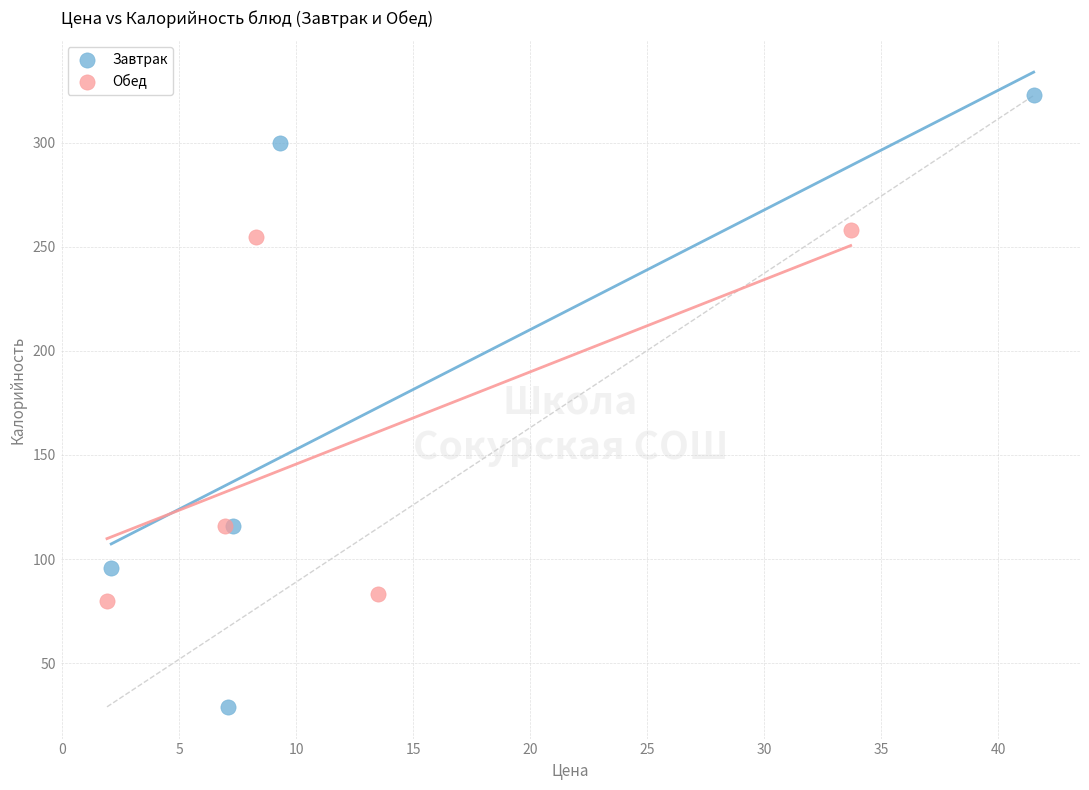

What are all the series names shown in the legend?

Завтрак, Обед